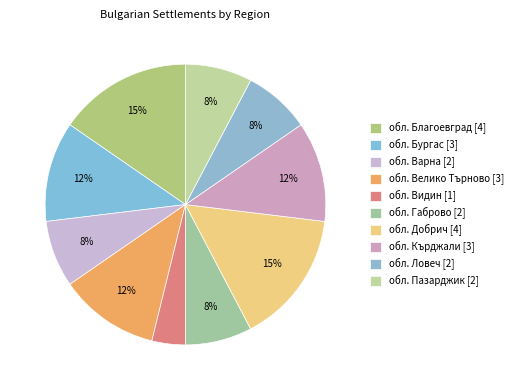

Which slice is the smallest?

обл. Видин